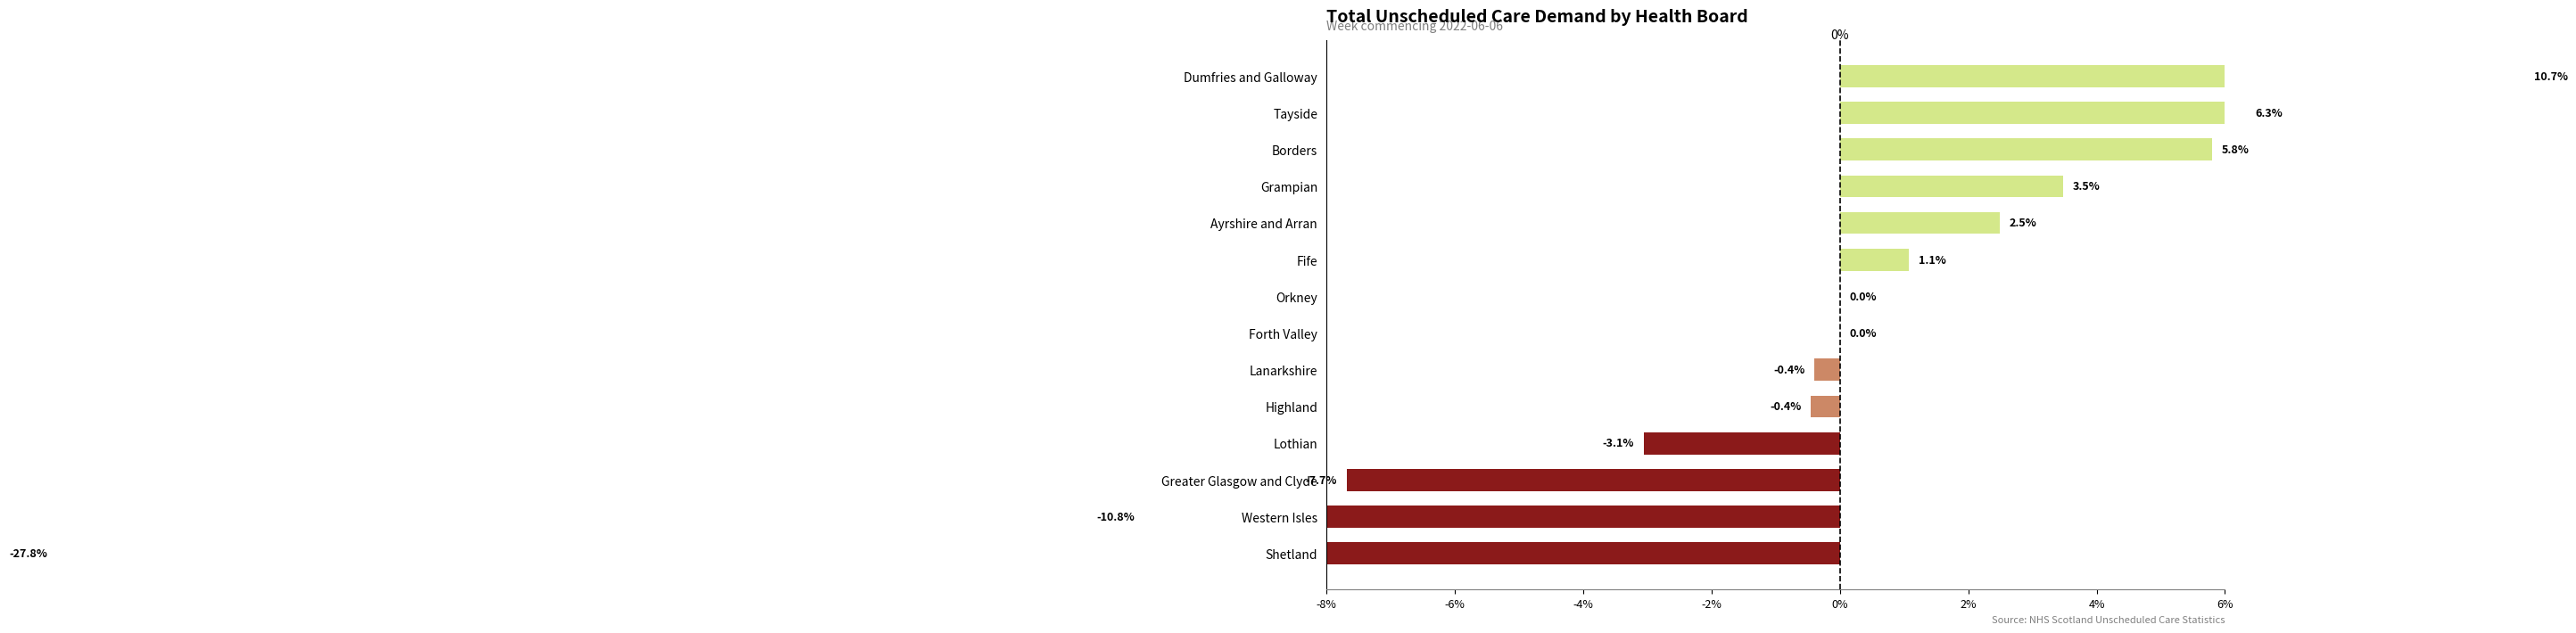

What is the value of the 6th bar from the left?

-0.4